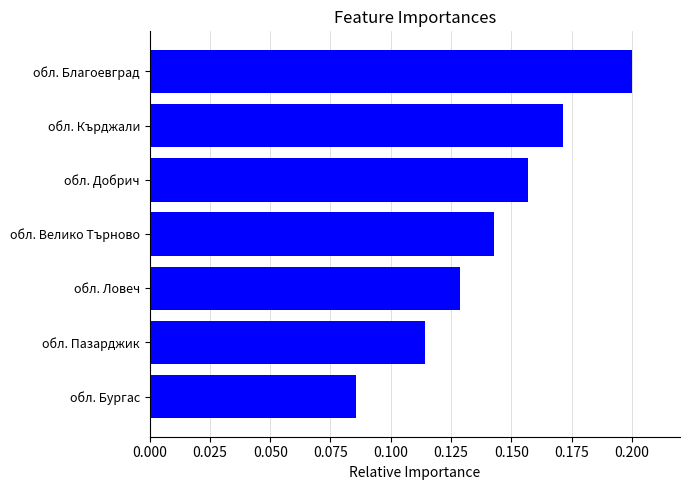

Which label corresponds to the largest value in the chart?

обл. Благоевград